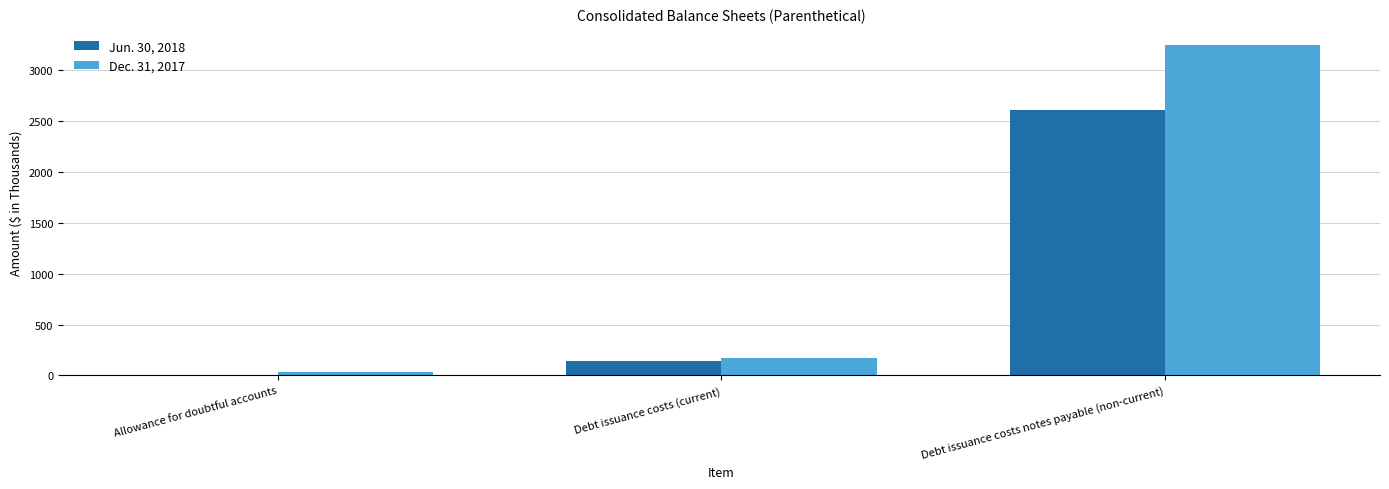

The value of Jun. 30, 2018 at Debt issuance costs notes payable (non-current) is 1447. True or false?

False